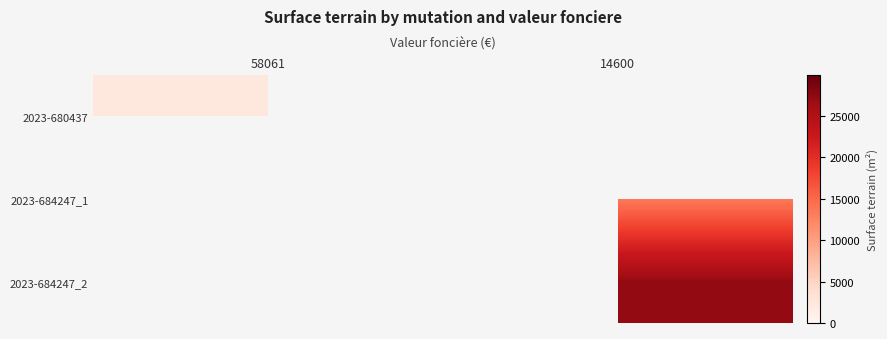

Is it true that 2023-680437 equals 2290.0 at 58061?

True